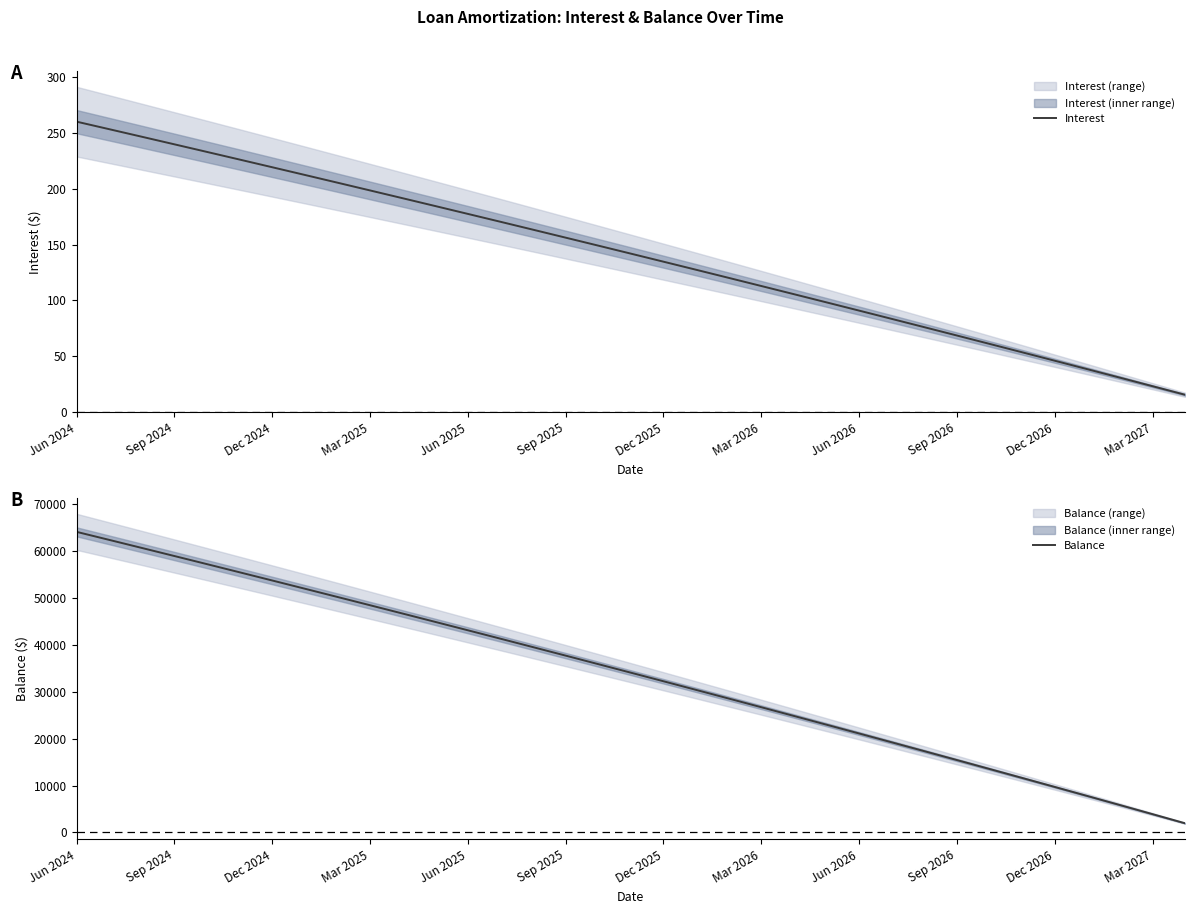

Which series has the largest total across all categories?

Balance